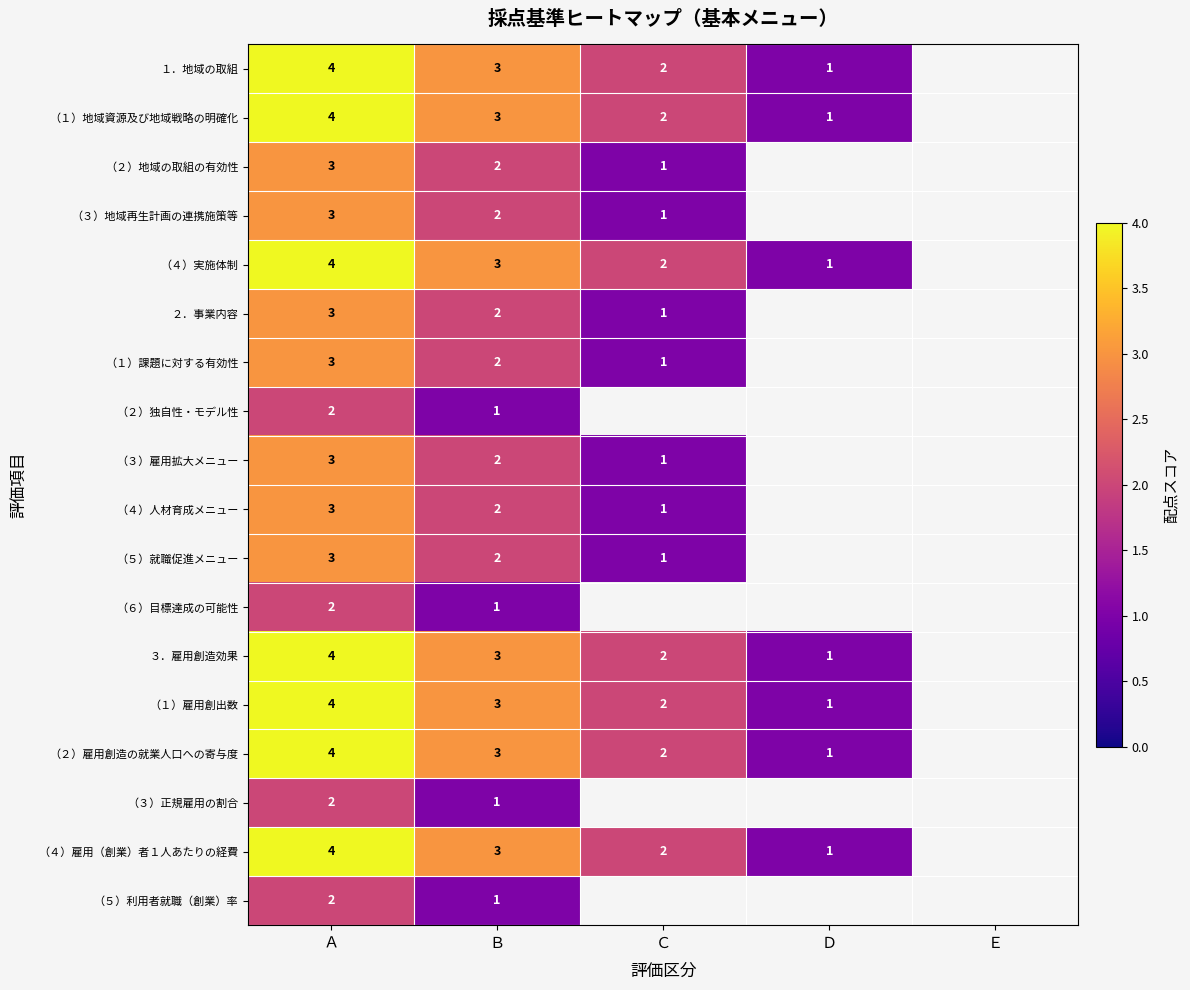

Is the value of （４）人材育成メニュー at Ａ greater than the value of （６）目標達成の可能性 at Ｂ?

Yes